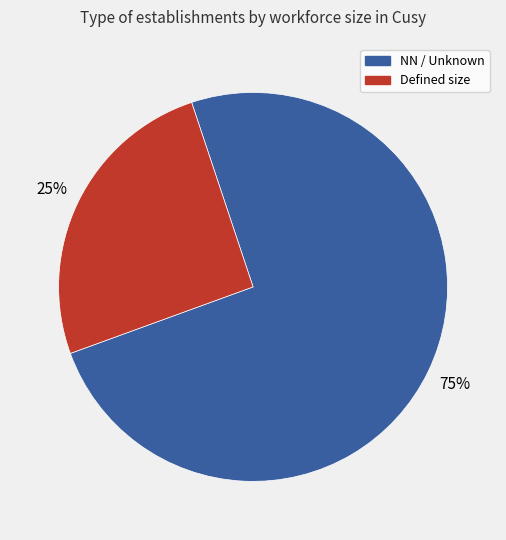

How many slices are in this pie chart?

2